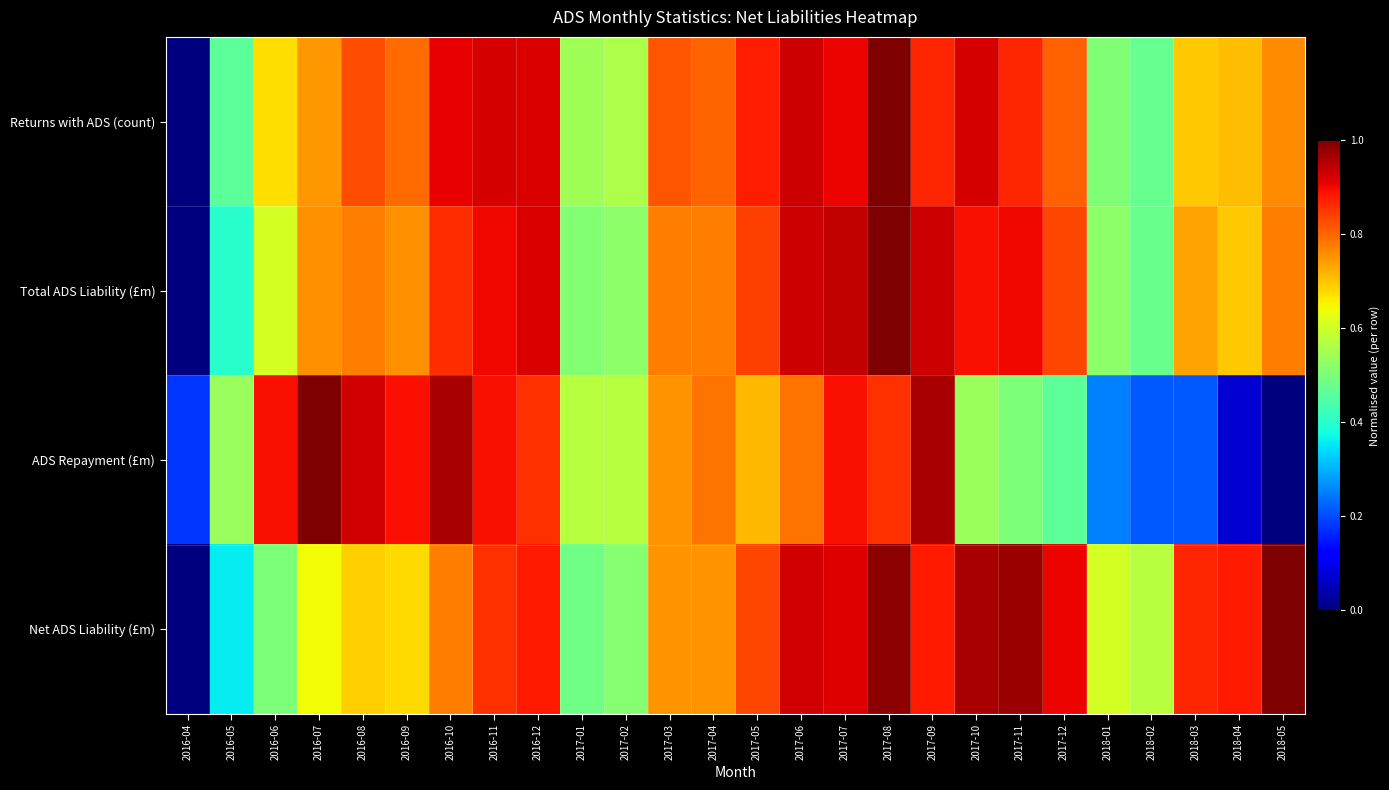

Which has a higher value, 2018-05 or 2016-07?

2018-05